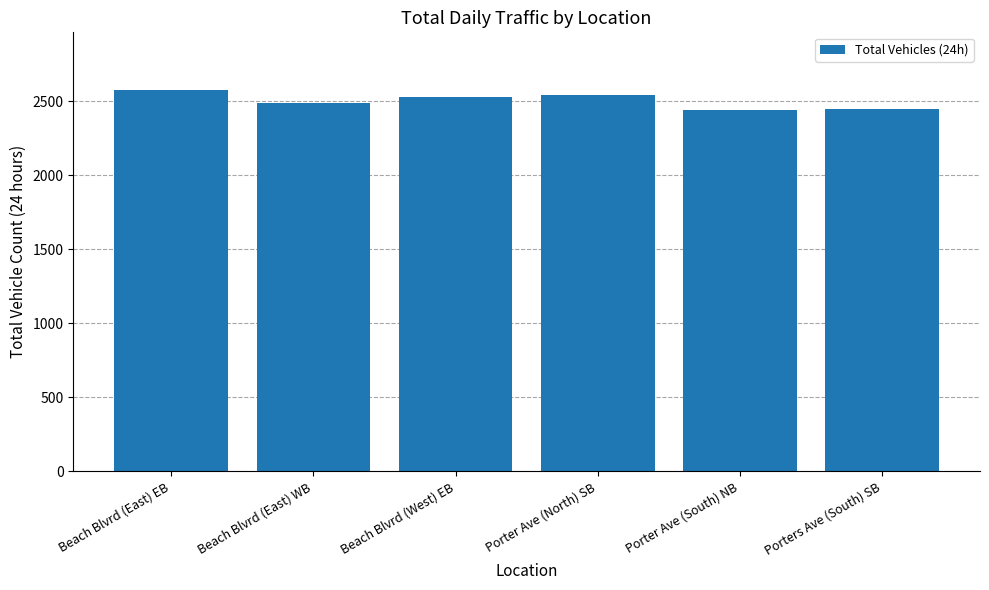

What value does the data have at Porters Ave (South) SB, to the nearest 50?

2450